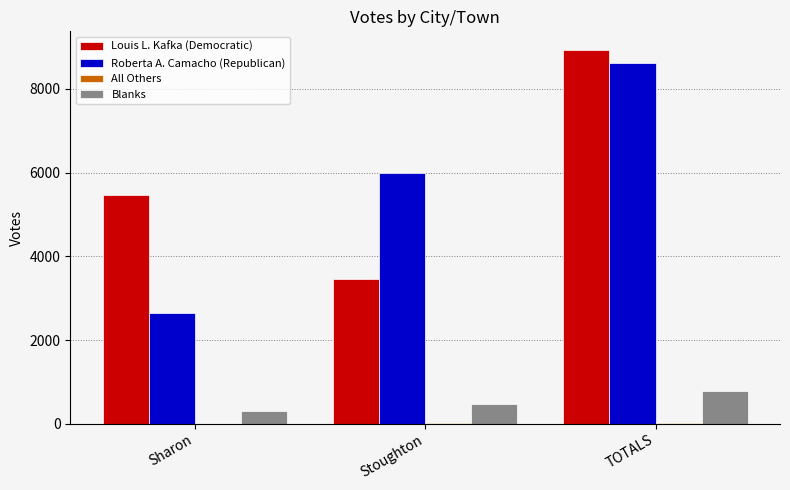

Between Sharon and TOTALS, which series saw the biggest shift?

Roberta A. Camacho (Republican)